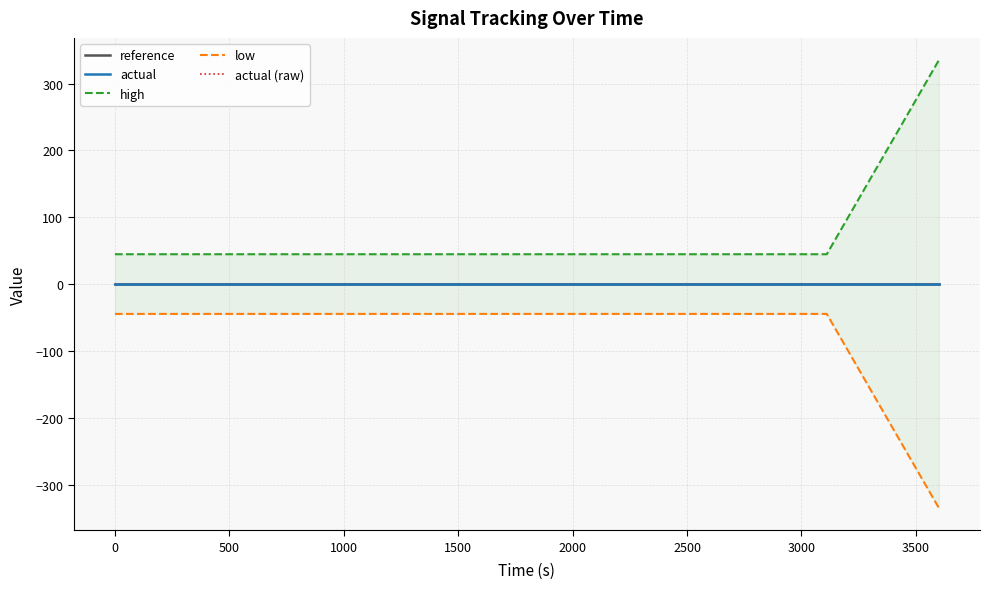

How many data points does each series have?

20